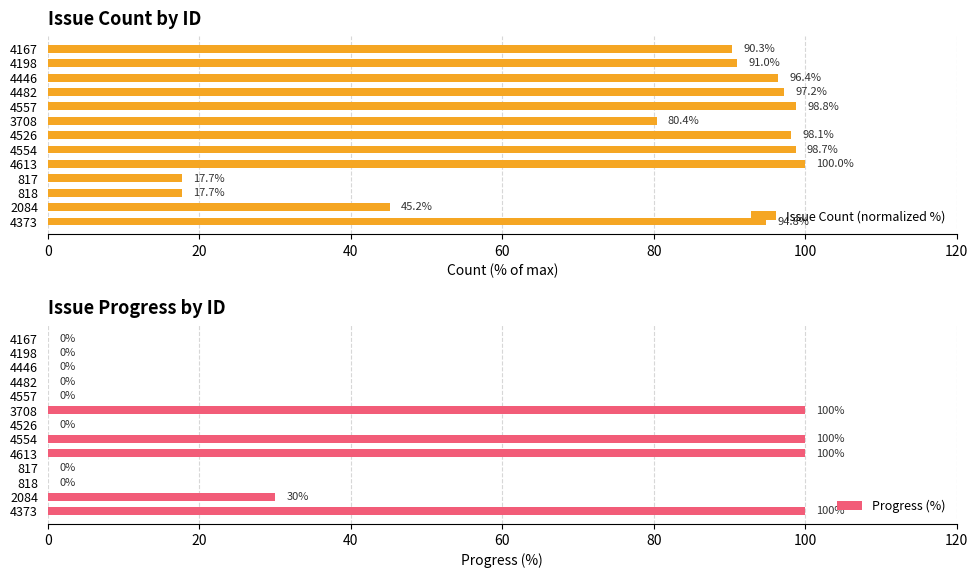

Which category has the lowest value in the Issue Count (normalized %) series?

817